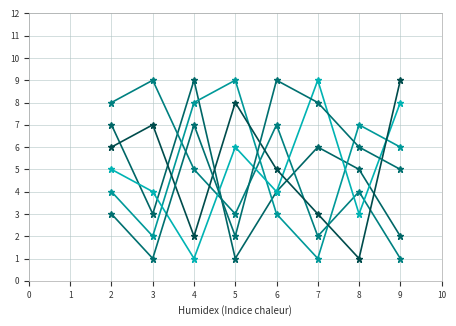

The value of col_7 at 4 is 8. True or false?

True